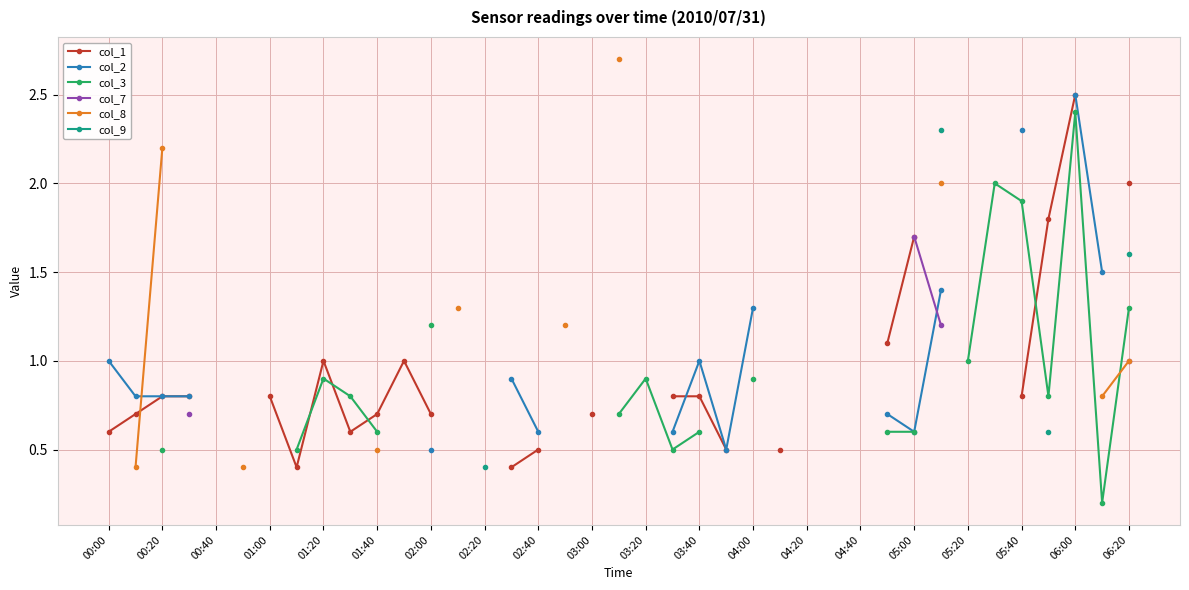

Count the number of data series in this chart.

6